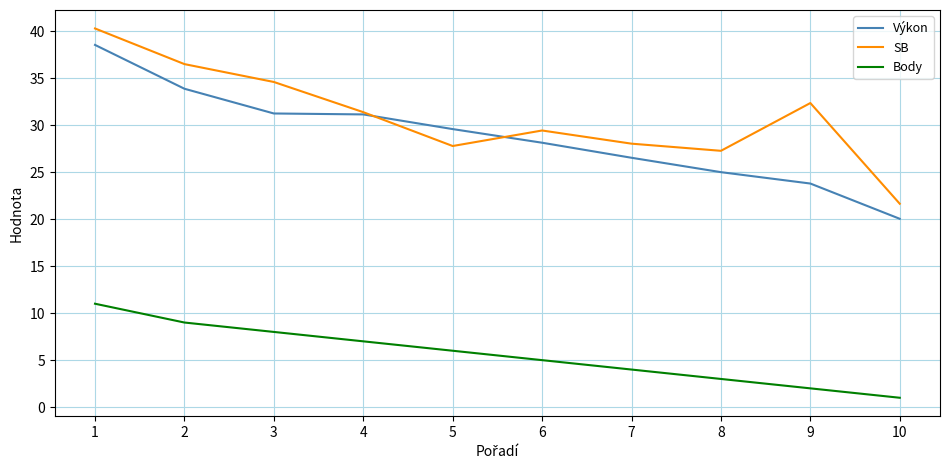

What are all the series names shown in the legend?

Výkon, SB, Body